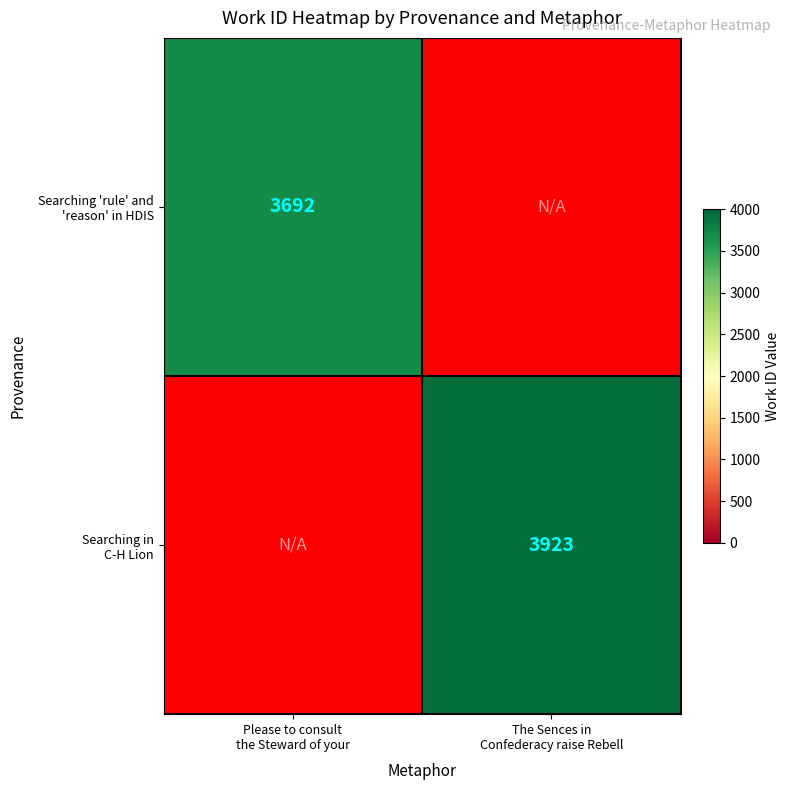

Rank the categories by Searching 'rule' and 'reason' in HDIS value from highest to lowest.

Please to consult the Steward of your, The Sences in Confederacy raise Rebell